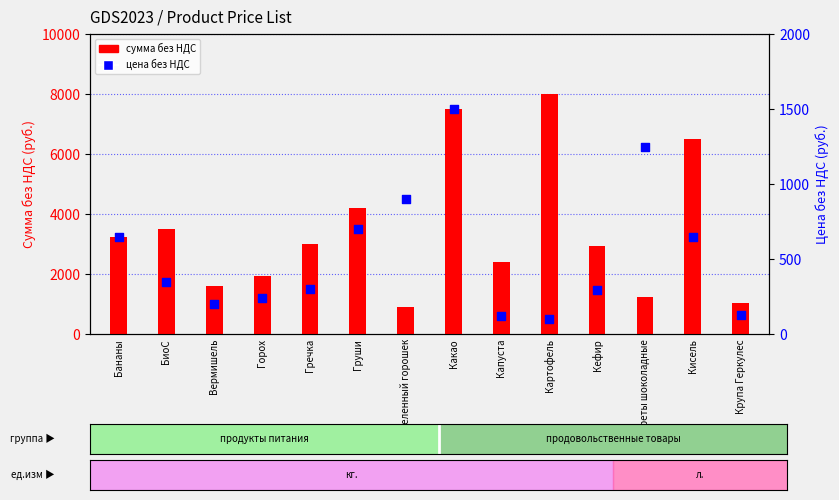

Which series contains the lowest Y value?

Цена без НДС